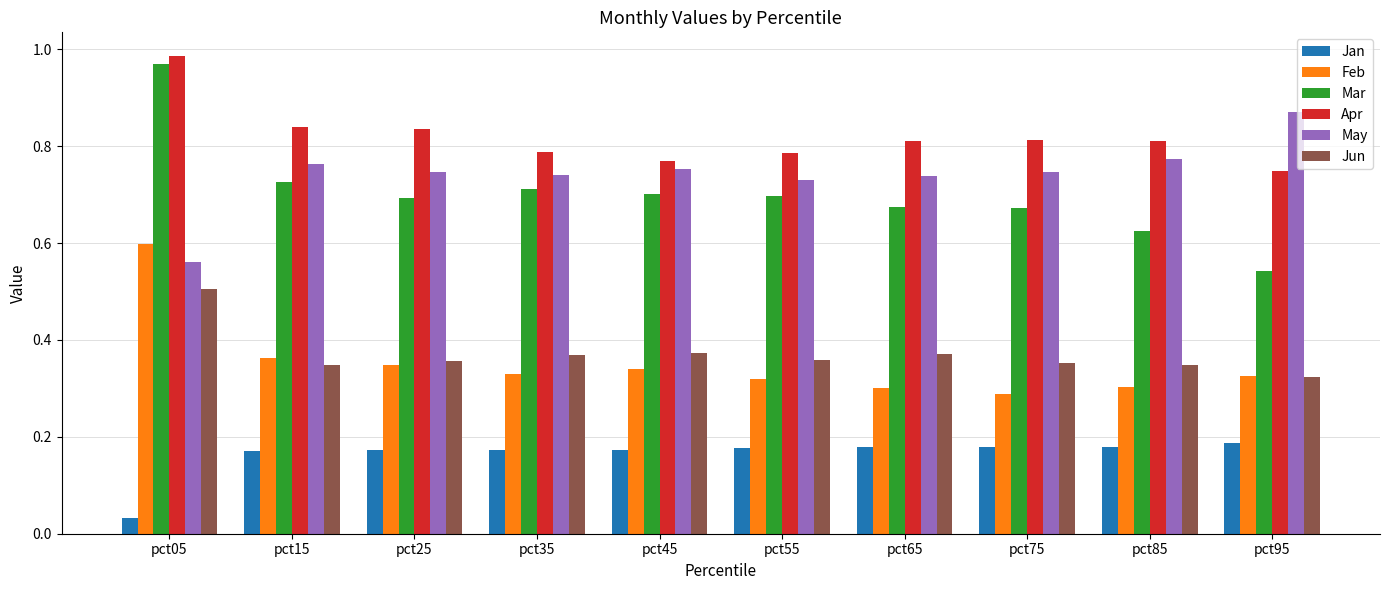

At which category does the chart reach its peak across all series?

pct05